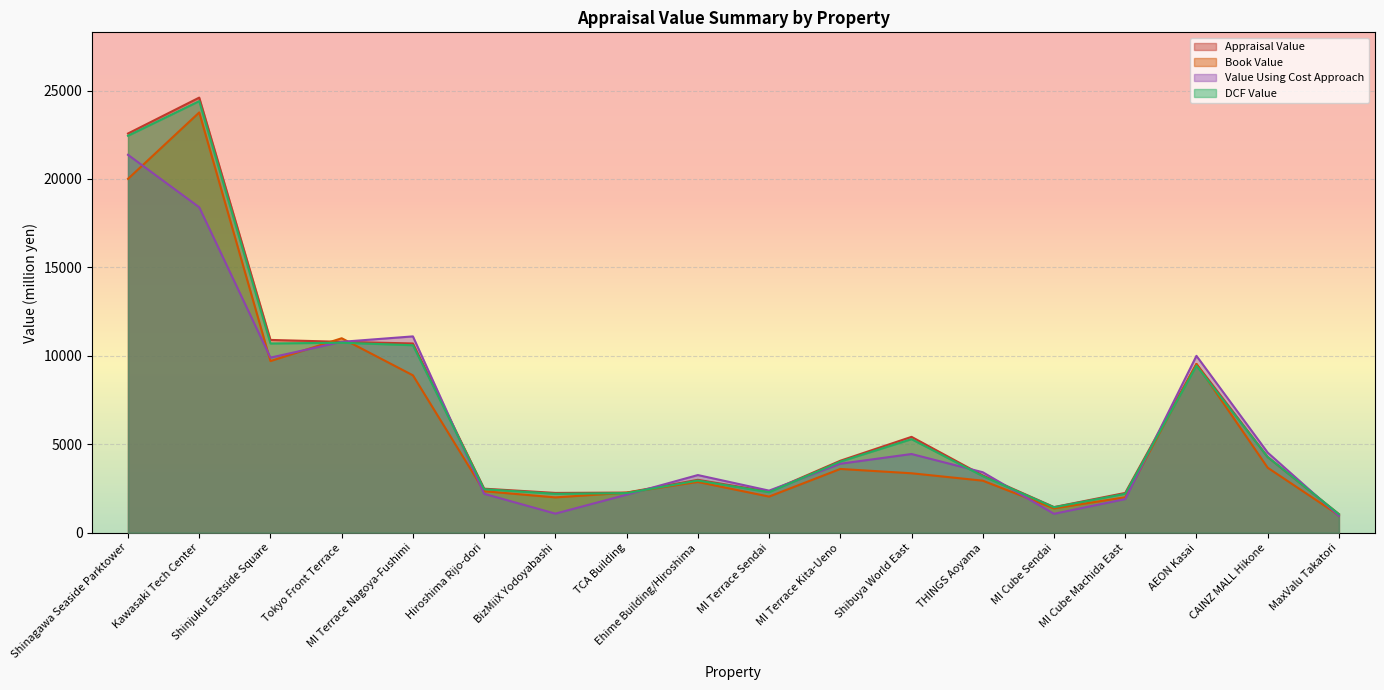

Where is the first local maximum for DCF Value?

Kawasaki Tech Center